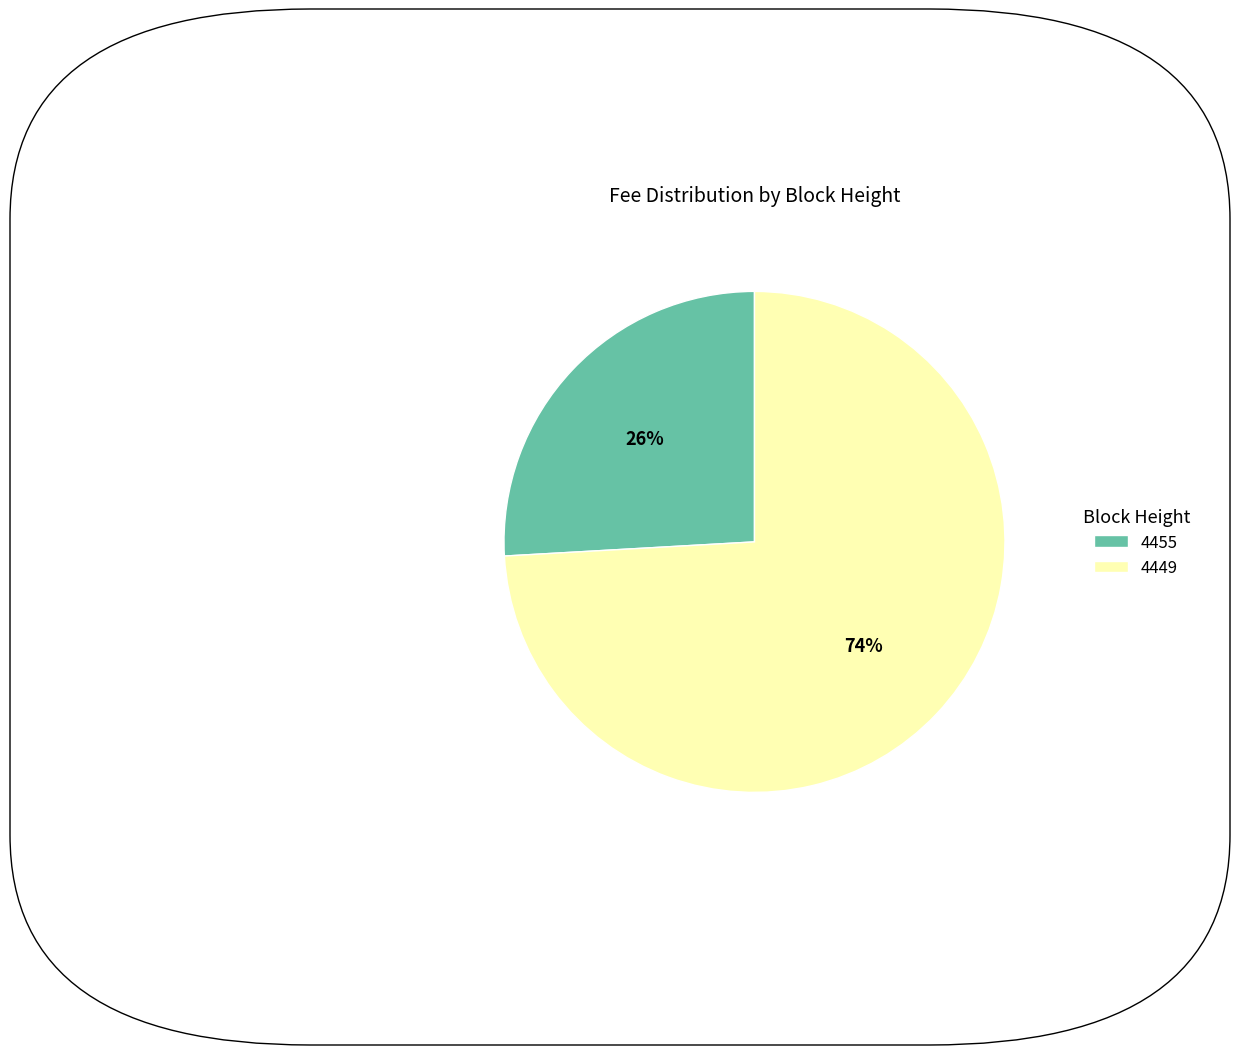

To the nearest percent, what portion does 4455 represent?

26%